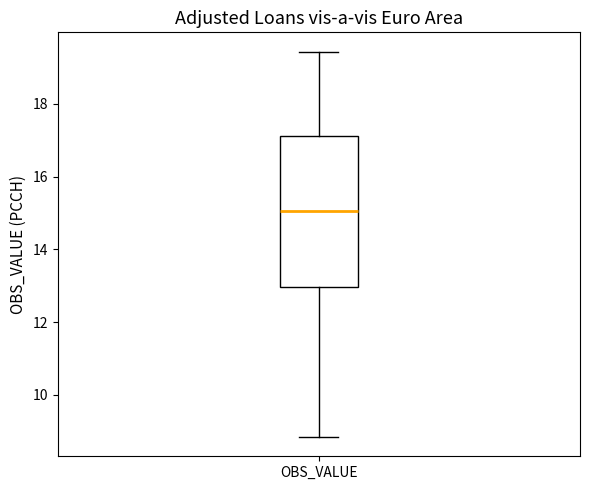

Where is the lower edge of the box for OBS_VALUE on the y-axis? The values are not printed on the chart, so give them approximately, as read against the axis.

13.0